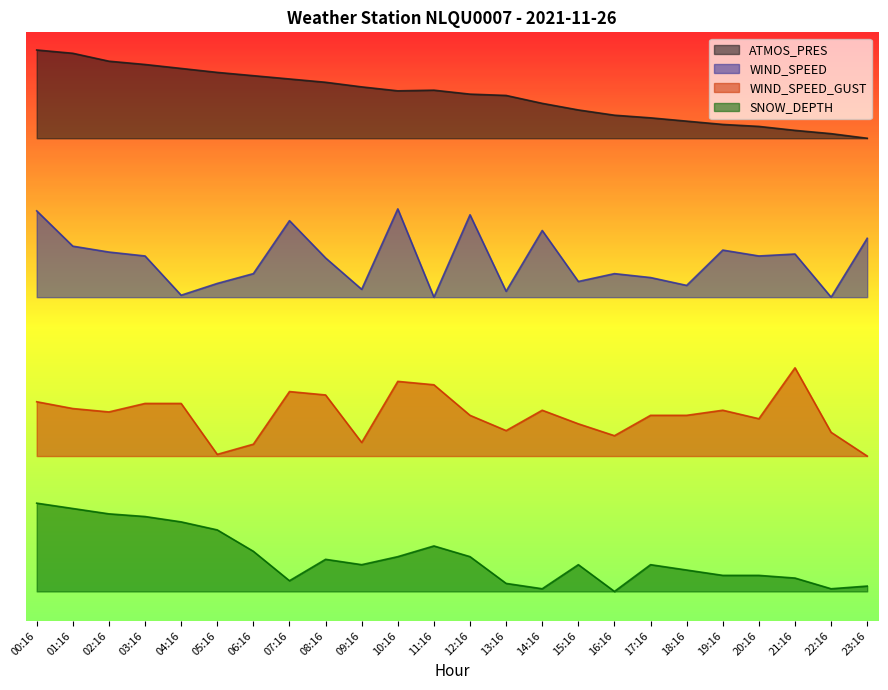

List the series in order of their overall mean, lowest first.

SNOW_DEPTH, WIND_SPEED_GUST, WIND_SPEED, ATMOS_PRES